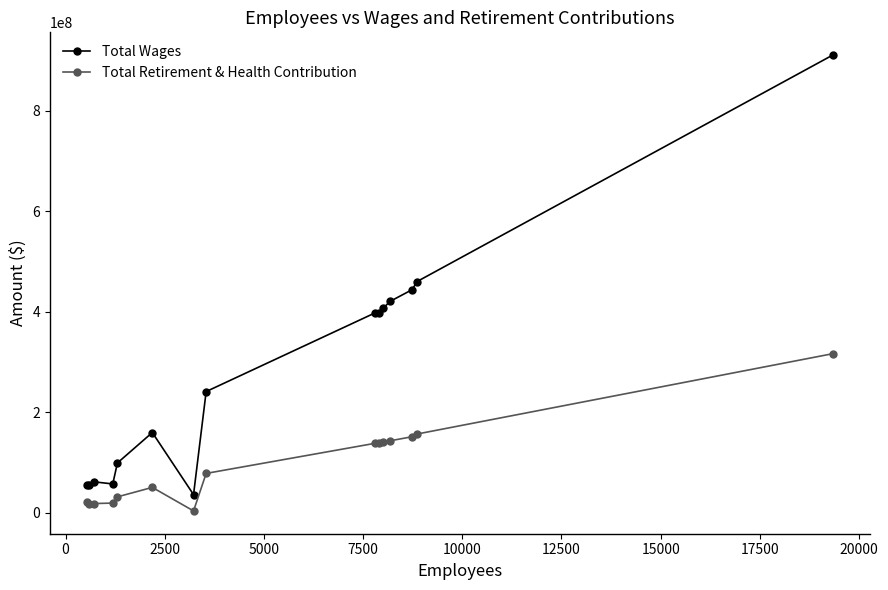

Does the chart have visible grid lines?

No